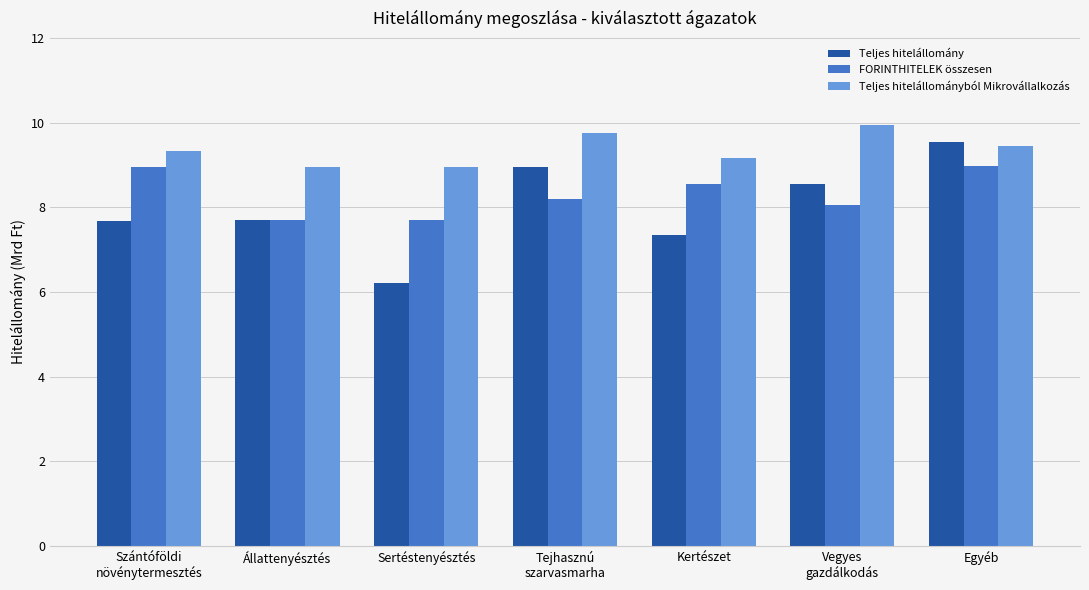

Count the number of data series in this chart.

3